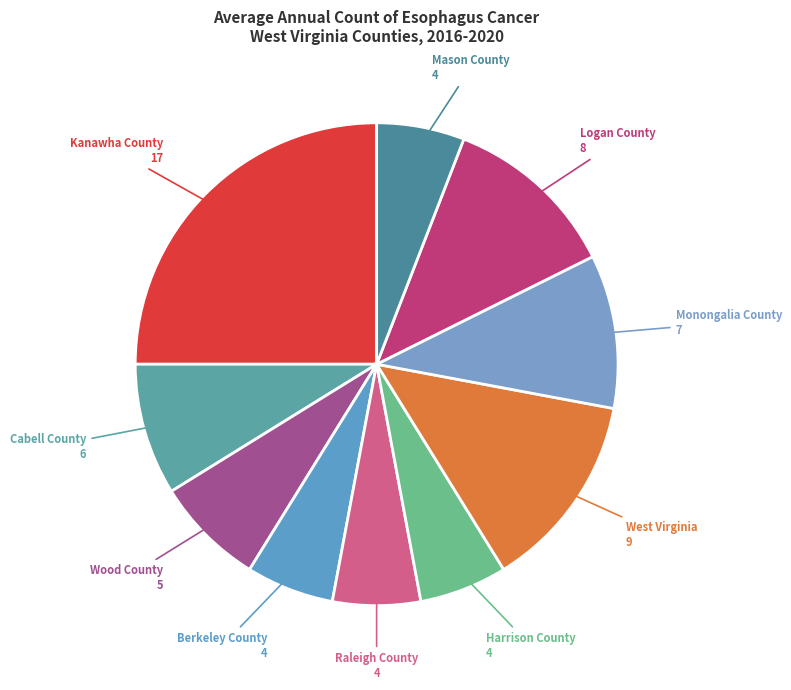

Rank the categories by value from lowest to highest.

Berkeley County, Raleigh County, Harrison County, Mason County, Wood County, Cabell County, Monongalia County, Logan County, West Virginia, Kanawha County